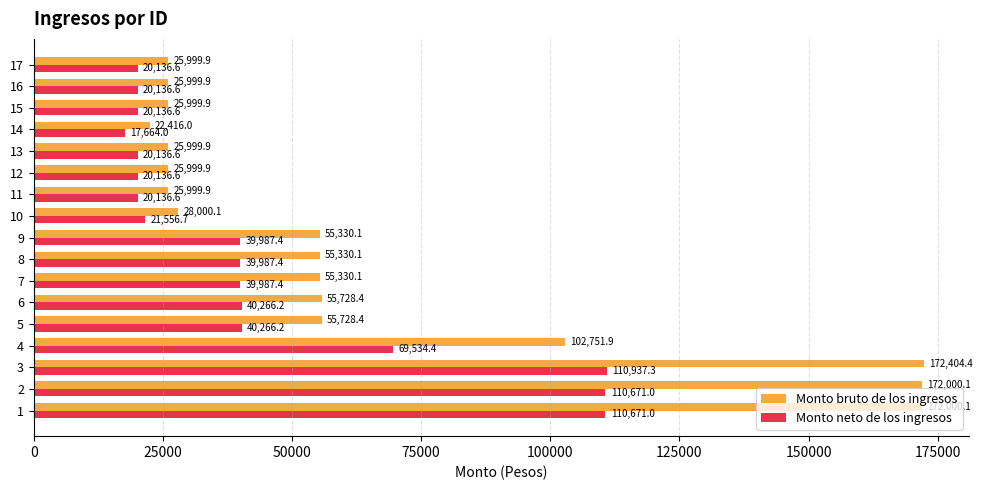

What is the sum of all Monto bruto de los ingresos values?

1103019.0